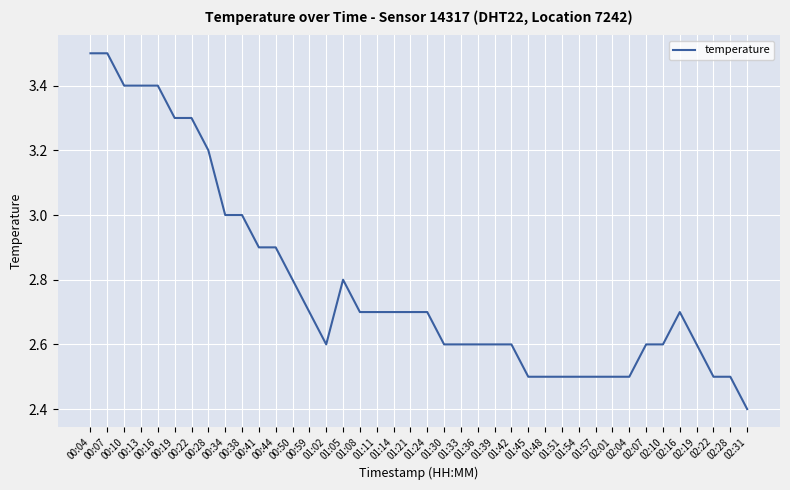

What is the smallest value displayed?

2.4